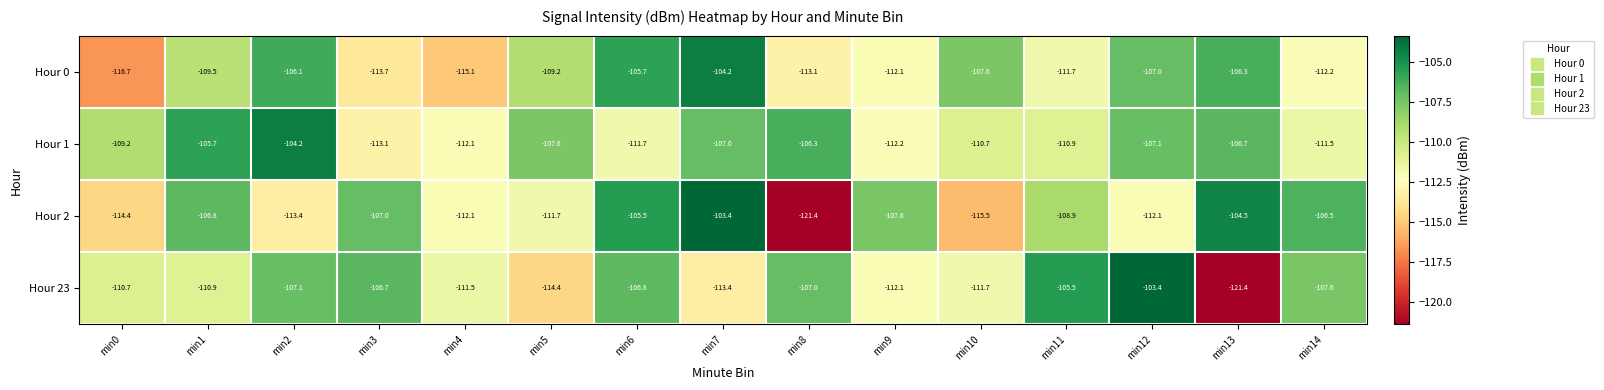

Which series has the largest total across all categories?

Hour 1